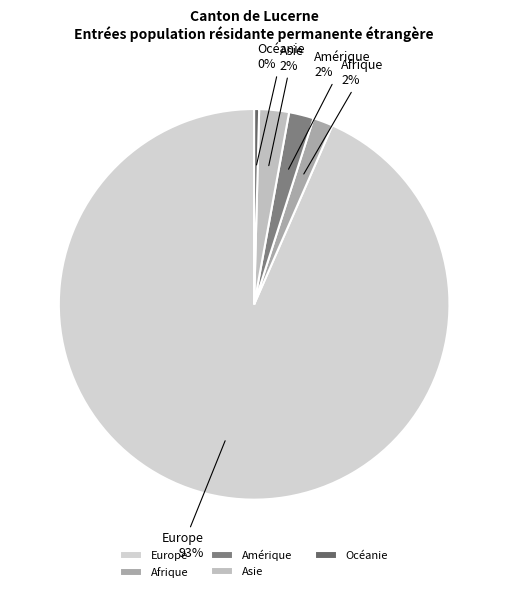

True or false: Afrique accounts for 2% of the total.

True